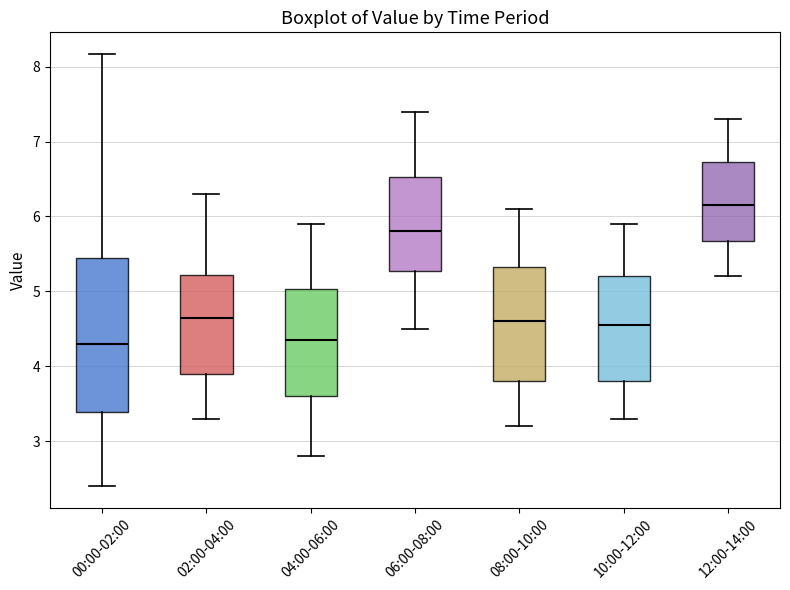

Reading left to right, read every box against the y-axis: the position of its median line, the range the box covers, and the ends of its whiskers. The values are not printed on the chart, so give them approximately, as read against the axis.

00:00-02:00: median 4.3, box 3.4 to 5.5, whiskers 2.4 to 8.2
02:00-04:00: median 4.7, box 3.9 to 5.2, whiskers 3.3 to 6.3
04:00-06:00: median 4.4, box 3.6 to 5.0, whiskers 2.8 to 5.9
06:00-08:00: median 5.8, box 5.3 to 6.5, whiskers 4.5 to 7.4
08:00-10:00: median 4.6, box 3.8 to 5.3, whiskers 3.2 to 6.1
10:00-12:00: median 4.6, box 3.8 to 5.2, whiskers 3.3 to 5.9
12:00-14:00: median 6.2, box 5.7 to 6.7, whiskers 5.2 to 7.3